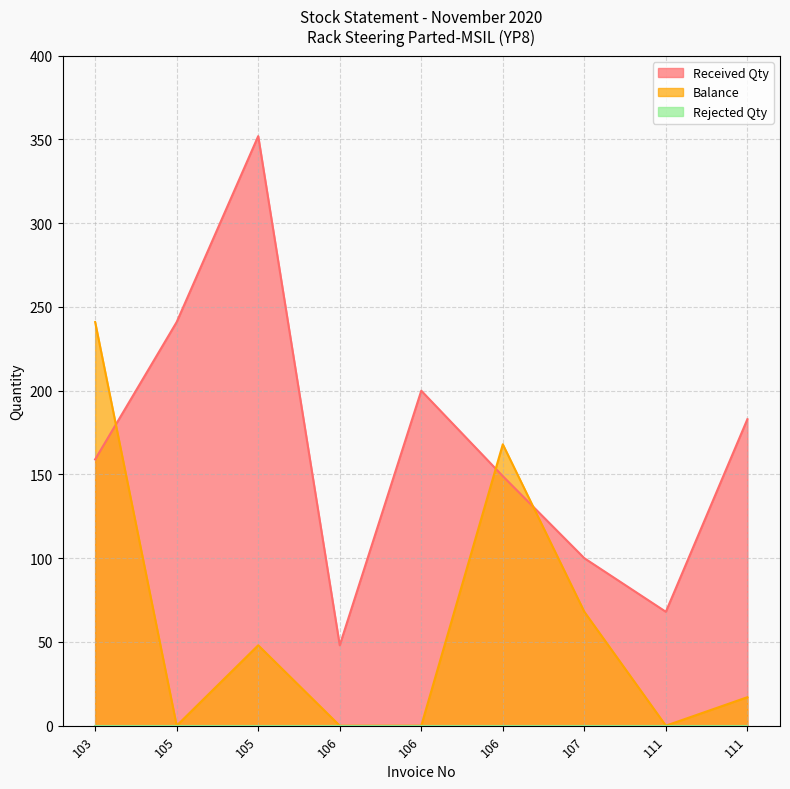

What value does the Balance series have at 107, to the nearest 10?

70